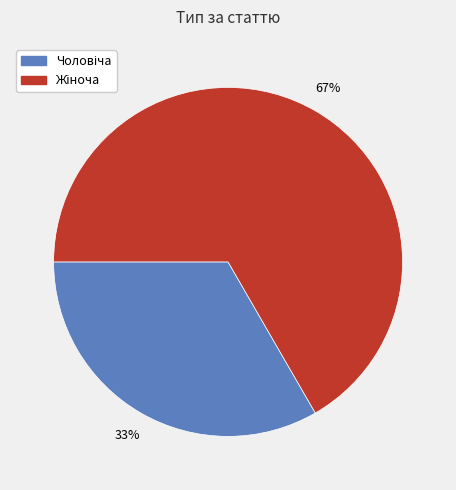

To the nearest percent, what is the average slice percentage?

50%